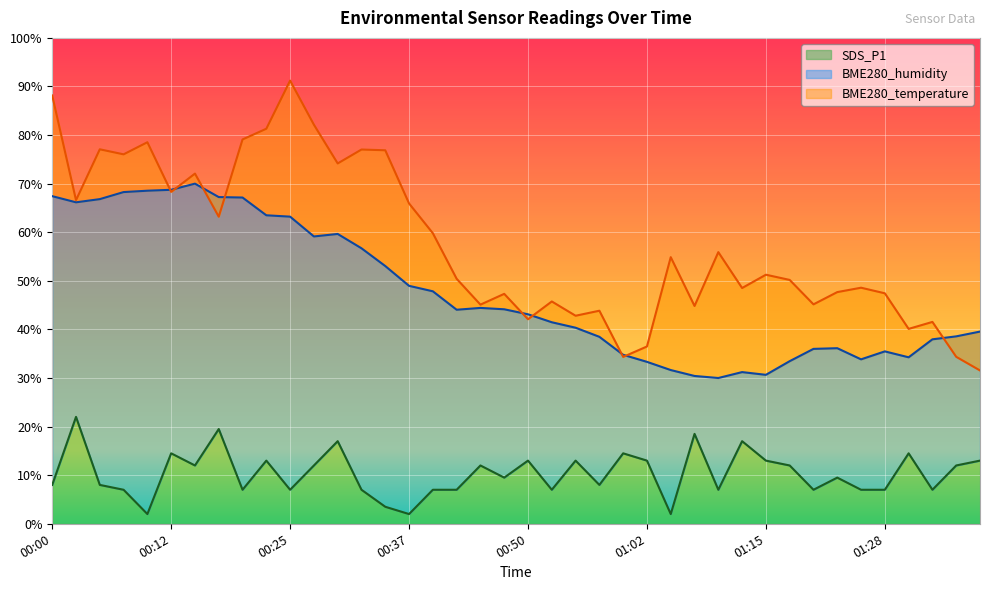

Is it true that SDS_P1 equals 2.0 at 00:37?

True